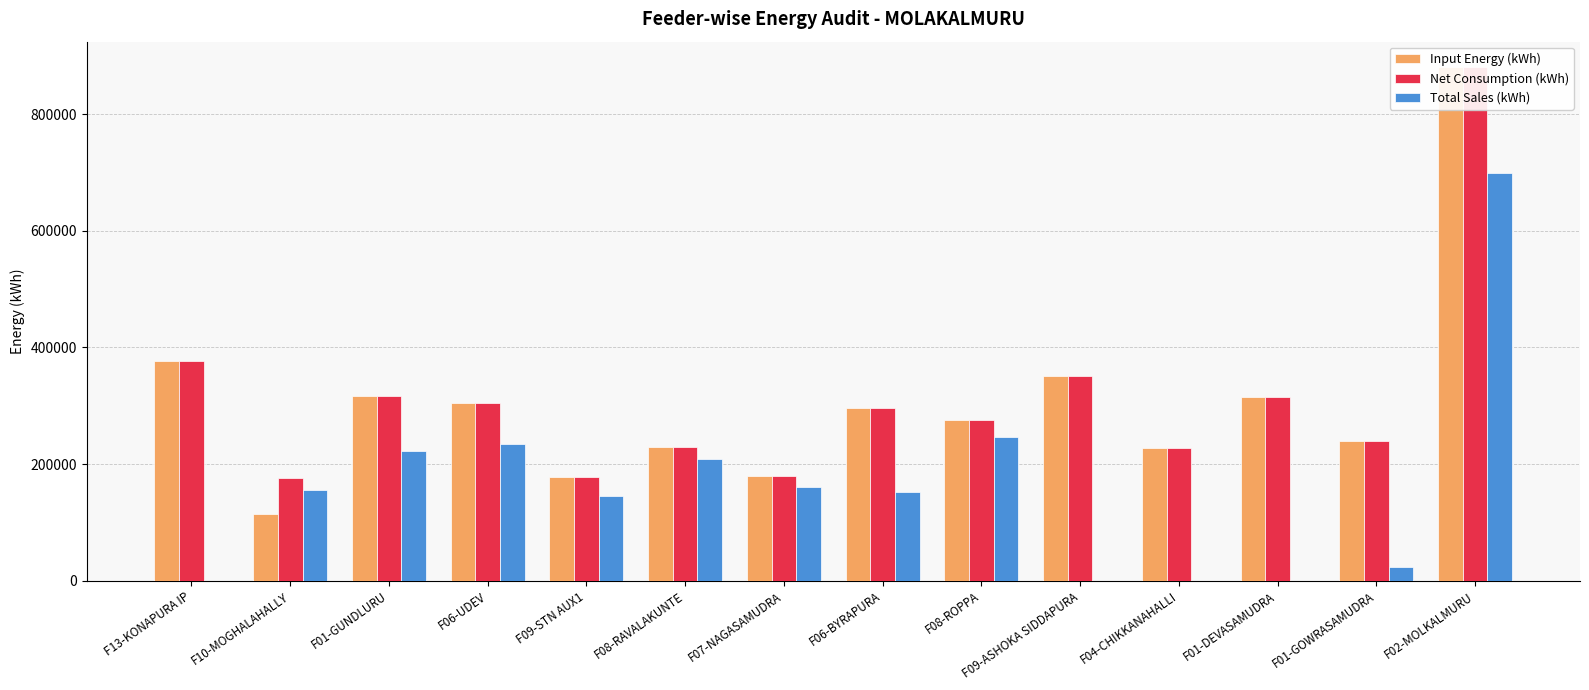

What is the total value across all series at F09-STN AUX1?

502731.0